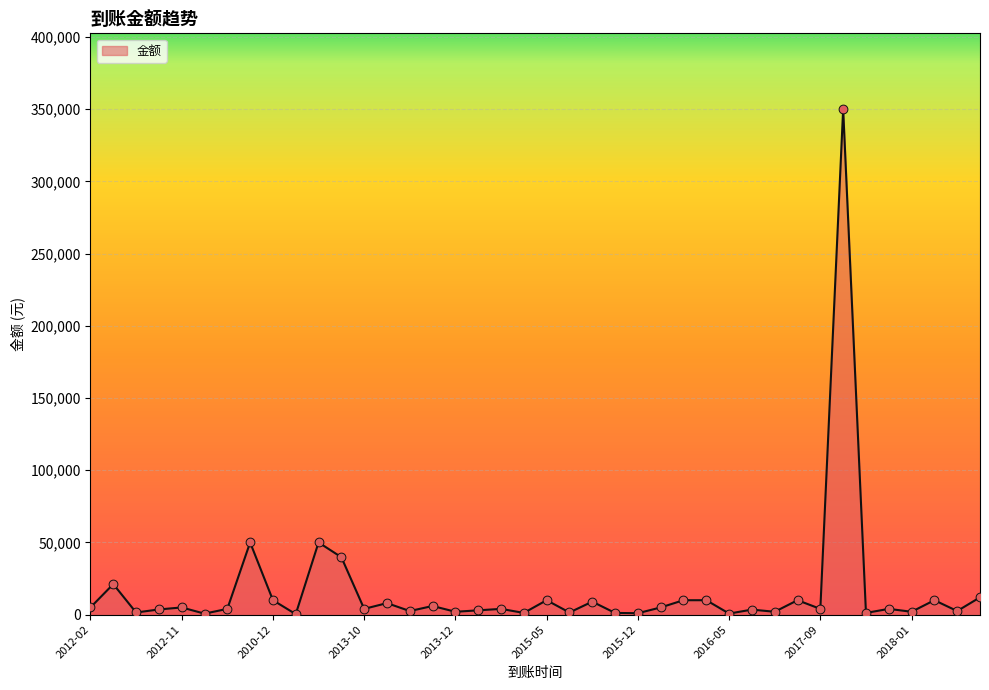

What is the maximum value shown in the chart?

350000